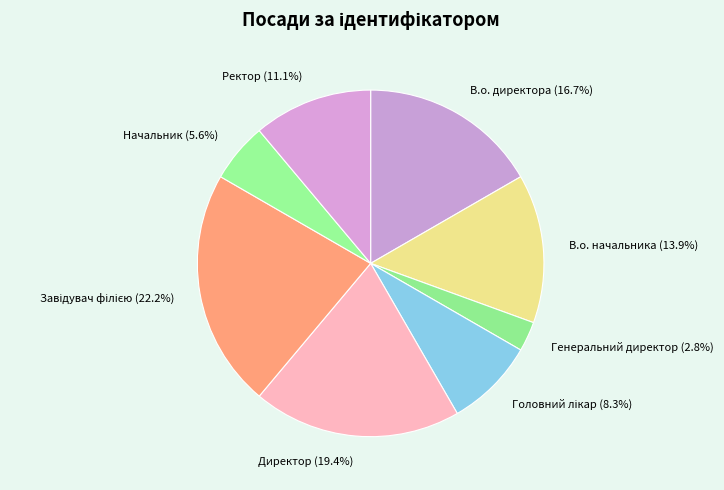

Does В.о. начальника represent more than half of the total?

No